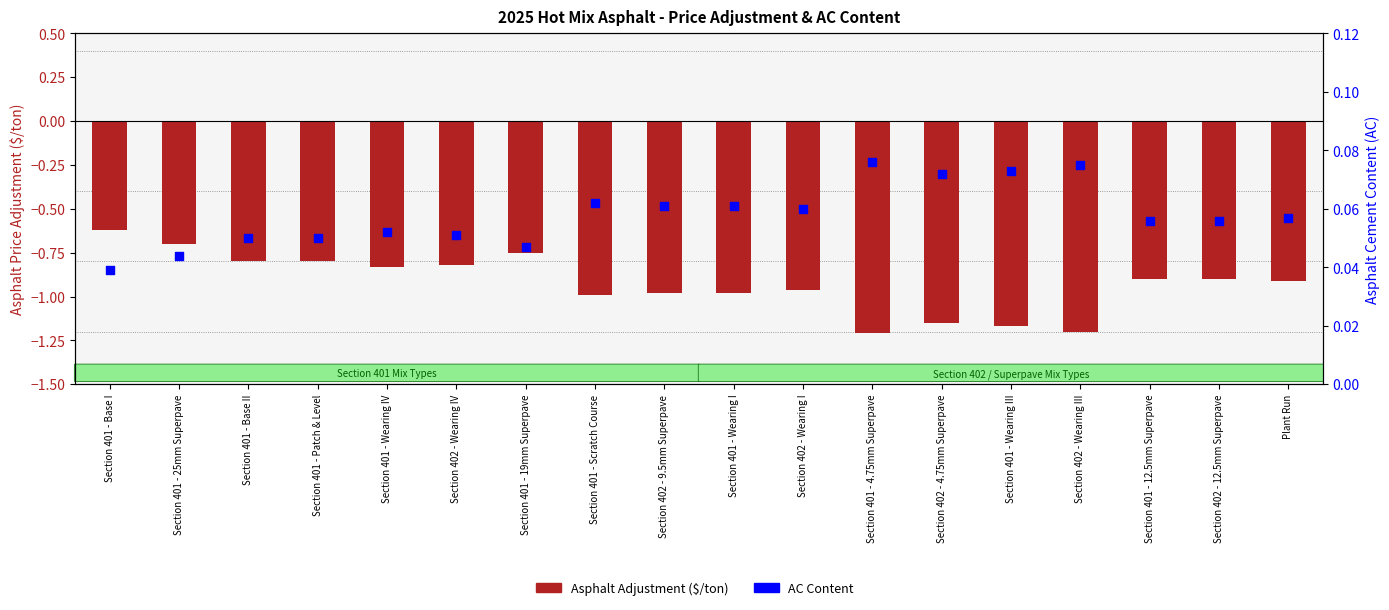

Which series has the largest total across all categories?

AC Content